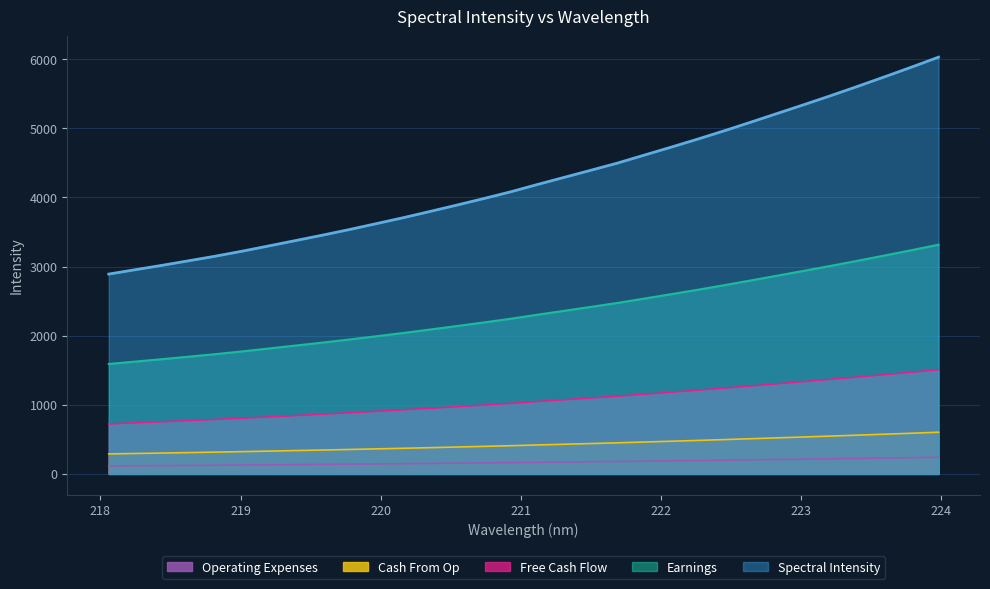

At which category does the chart reach its peak across all series?

223.9802